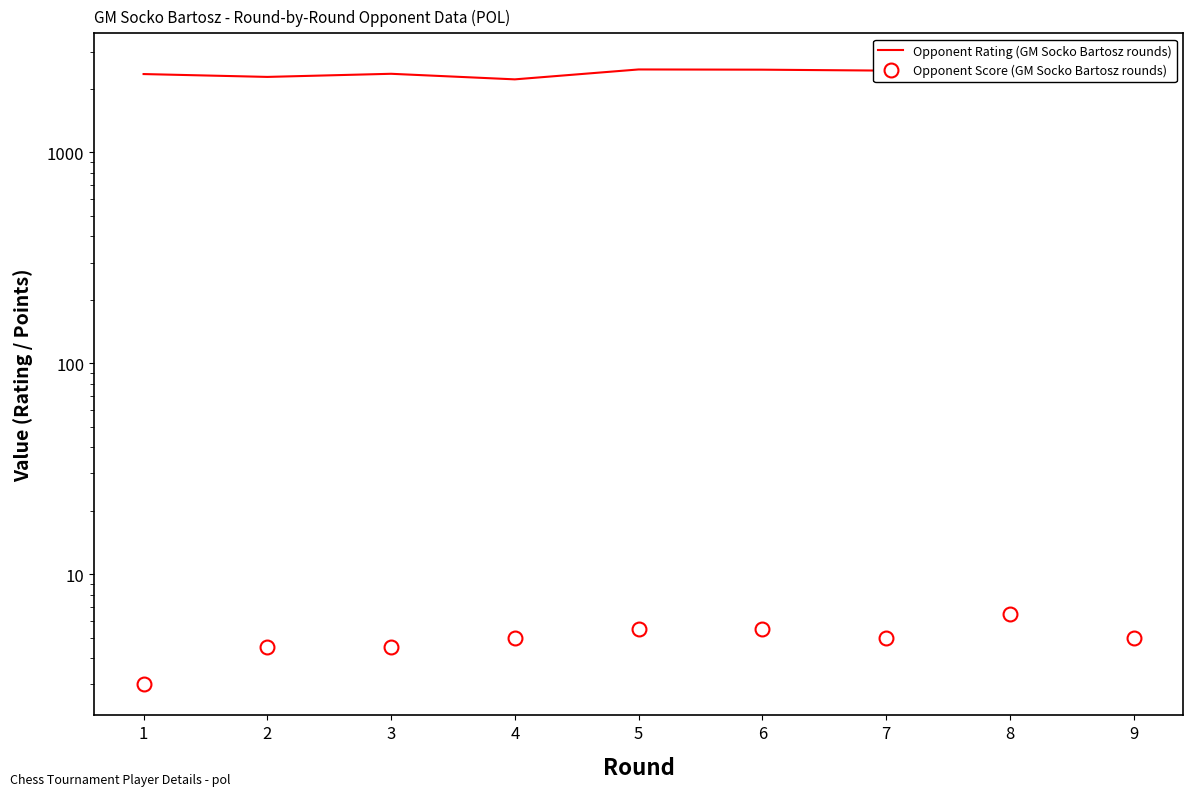

Is the value of Opponent Score (GM Socko Bartosz rounds) at 3 greater than the value of Opponent Rating (GM Socko Bartosz rounds) at 6?

No